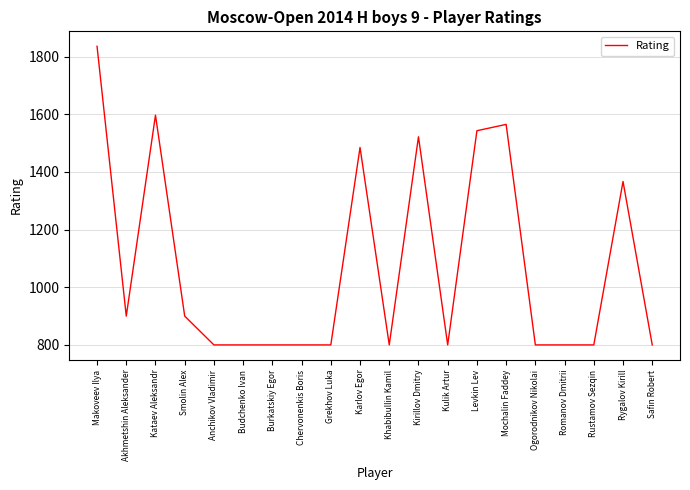

What is the approximate value at Rygalov Kirill?

1367